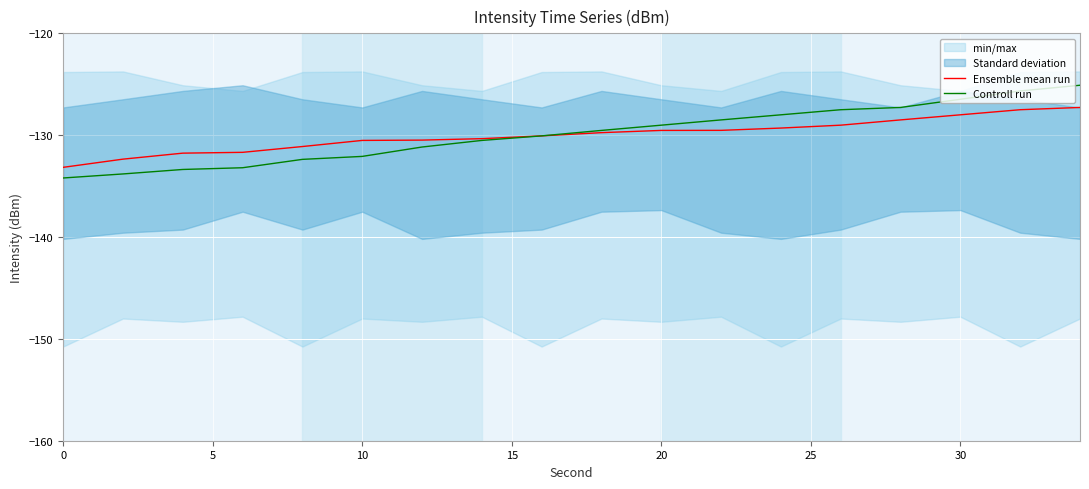

What is the difference between the second highest and minimum values in the Ensemble mean run series?

5.7